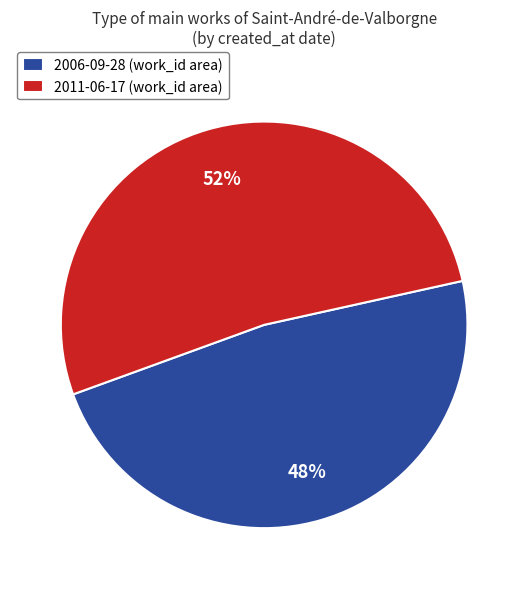

Do 2006-09-28 and 2011-06-17 together represent more than half of the pie?

Yes